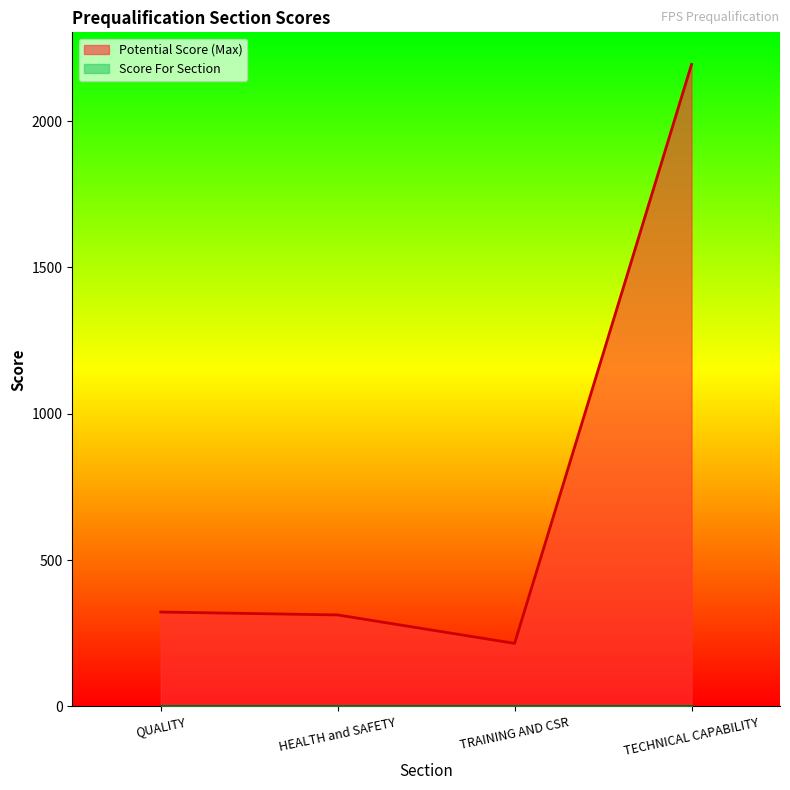

At which label is the value closest to 1204?

QUALITY